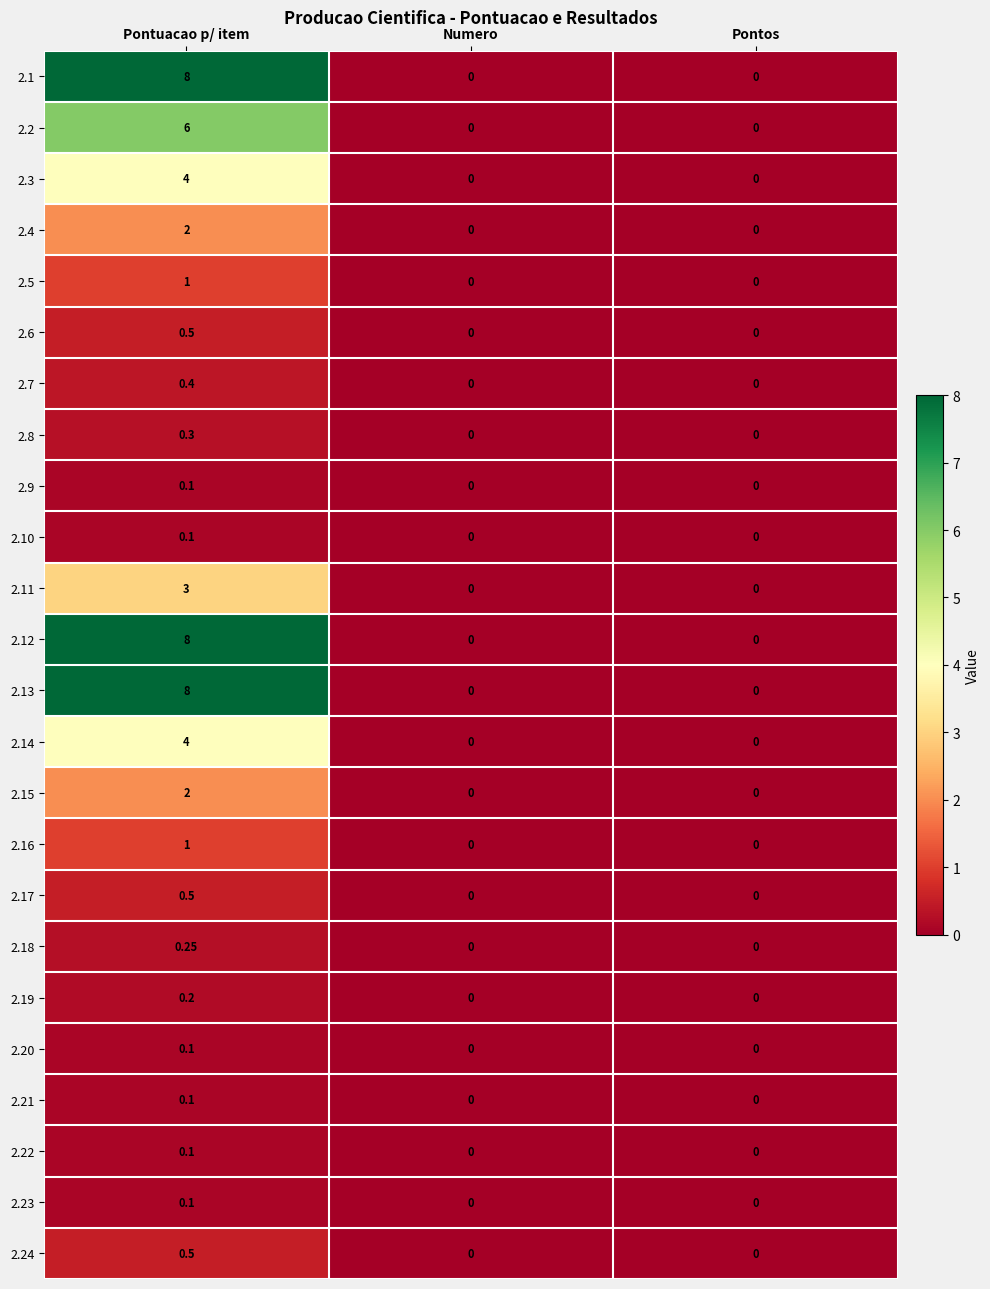

How many data points in 2.15 are above 0?

1